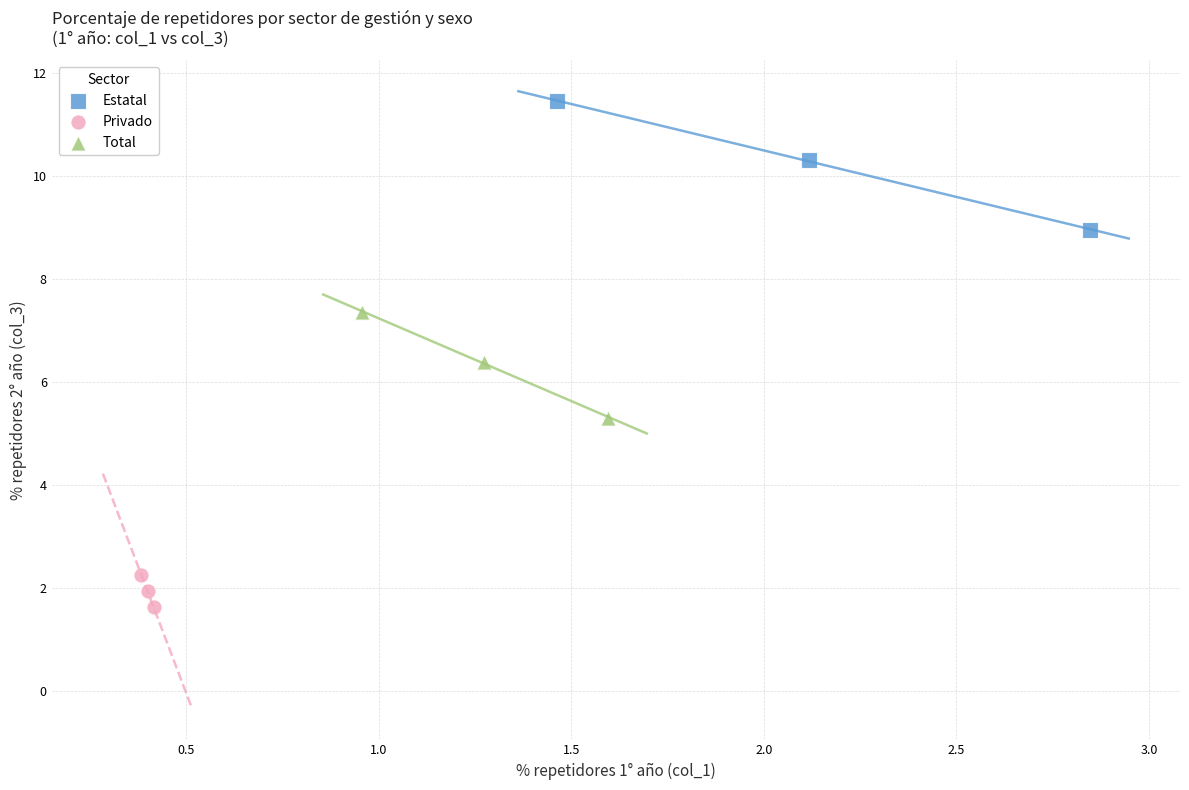

Which series reaches the maximum Y coordinate?

Estatal